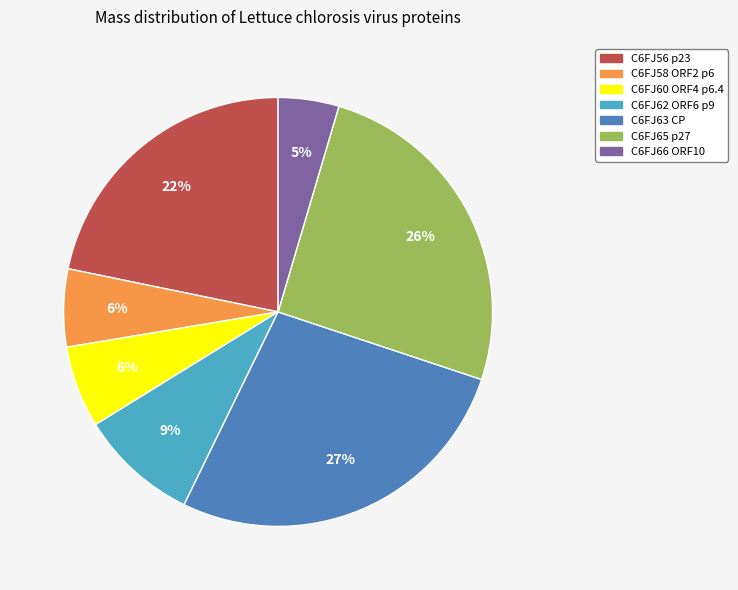

To the nearest percent, what is the difference between the C6FJ63 CP and C6FJ56 p23 slice percentages?

5%